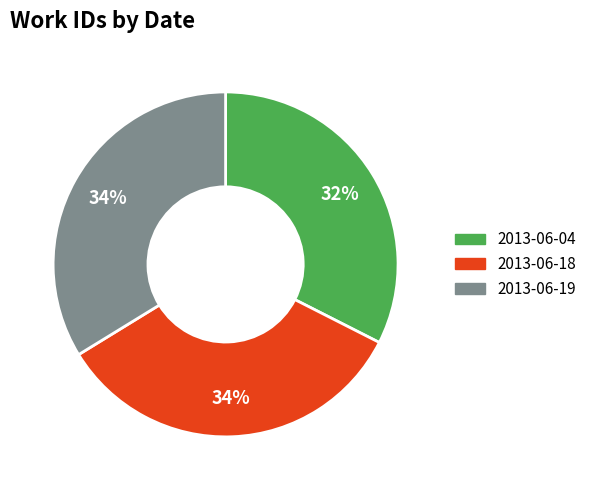

Is there a majority slice in this chart?

No